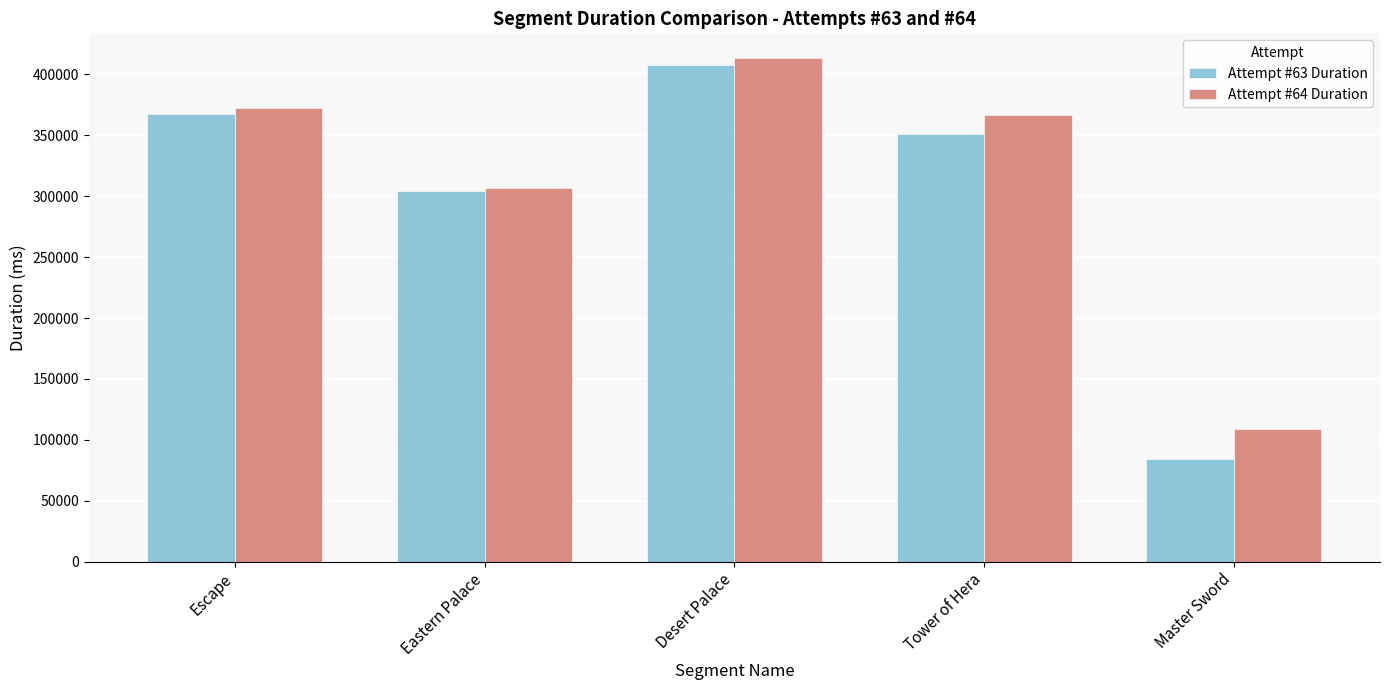

What position from the right is Master Sword?

1